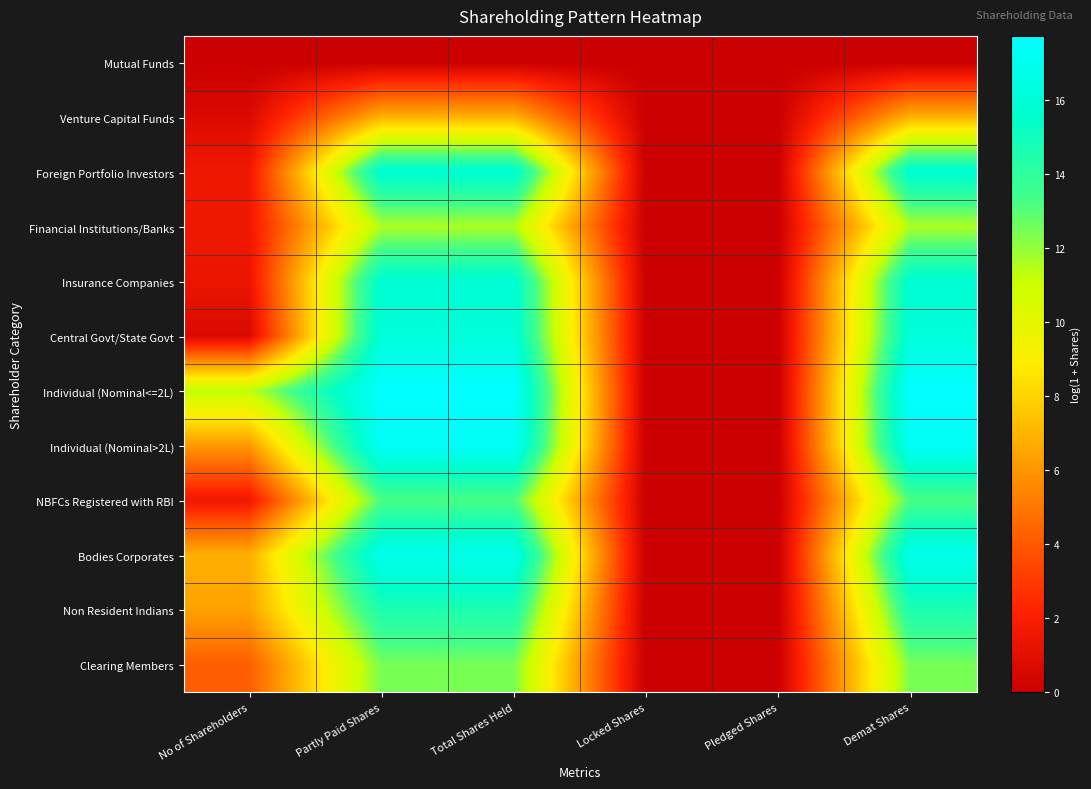

Count the number of categories in the chart.

6